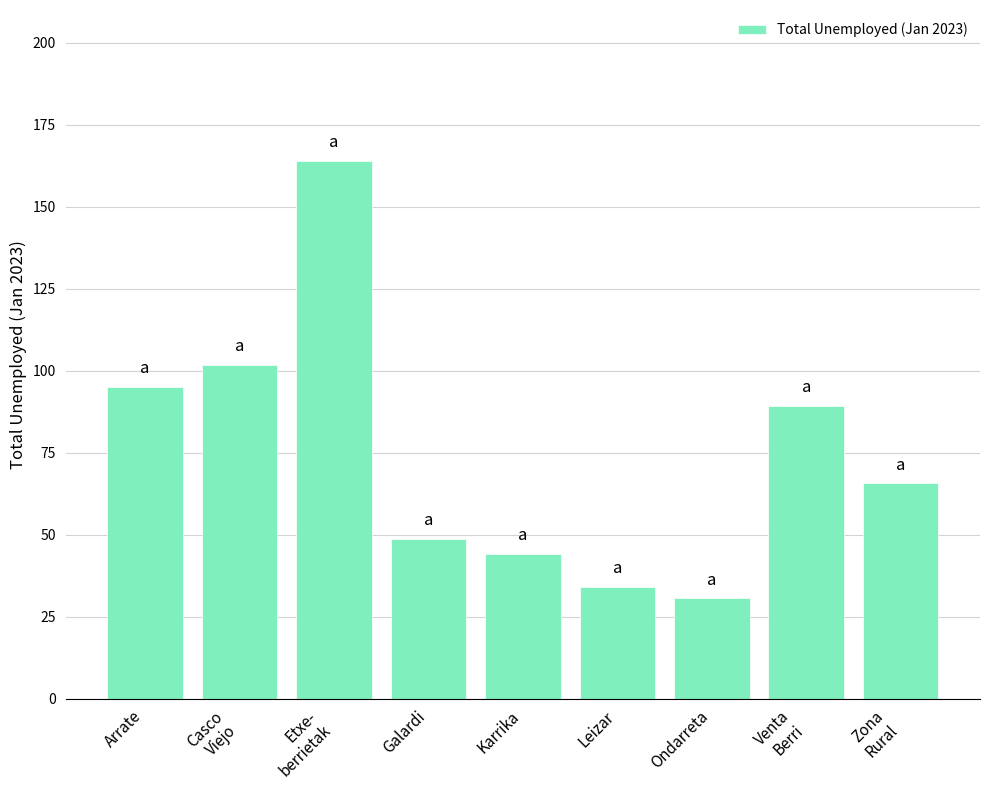

Reading left to right, what are all the values shown in this chart?

95.0	101.8	164.0	48.6	44.1	33.9	30.5	89.4	65.6